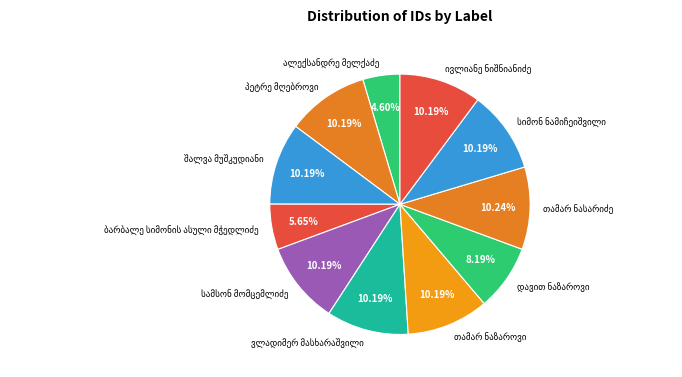

Does any single category account for the majority?

No